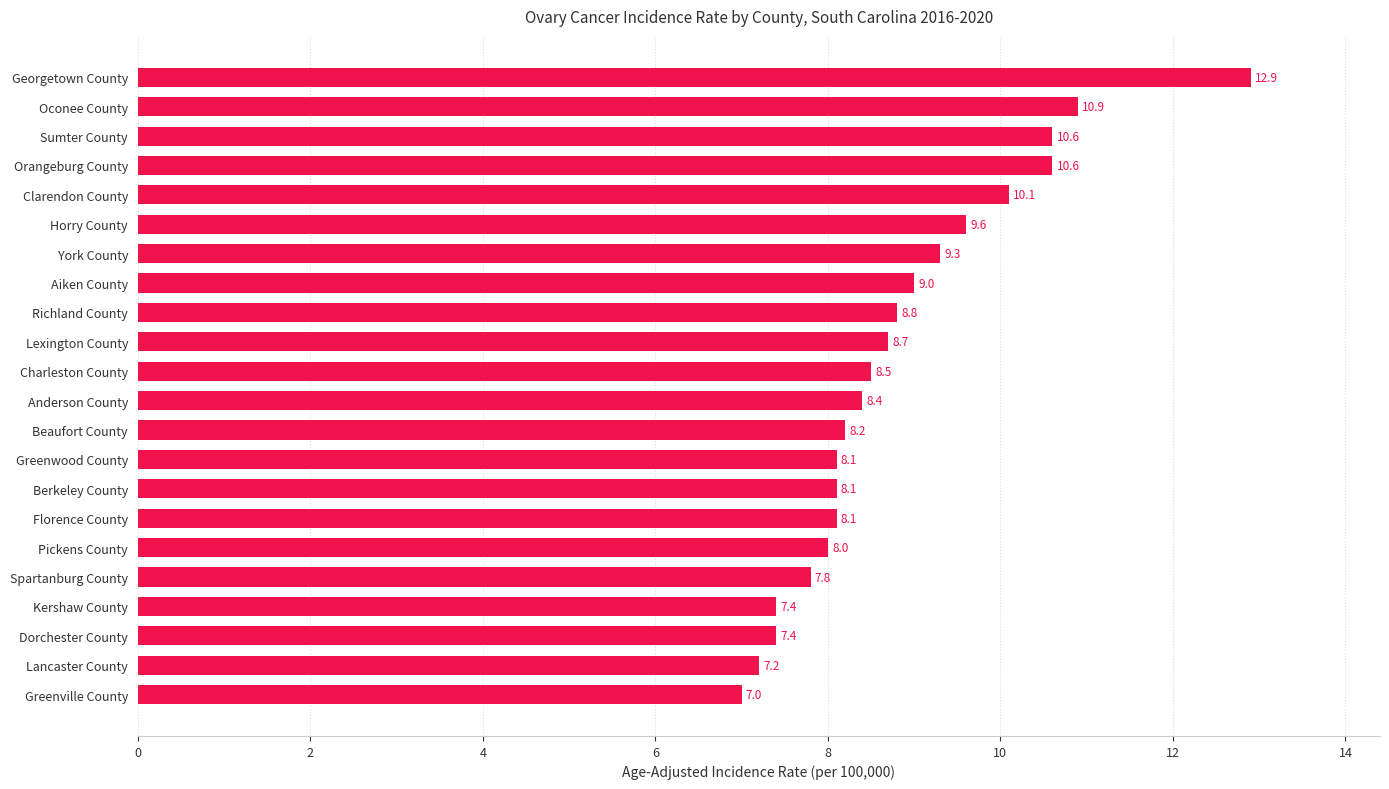

Reading top to bottom, list all the values displayed in this chart.

Georgetown County=12.9	Oconee County=10.9	Sumter County=10.6	Orangeburg County=10.6	Clarendon County=10.1	Horry County=9.6	York County=9.3	Aiken County=9.0	Richland County=8.8	Lexington County=8.7	Charleston County=8.5	Anderson County=8.4	Beaufort County=8.2	Greenwood County=8.1	Berkeley County=8.1	Florence County=8.1	Pickens County=8.0	Spartanburg County=7.8	Kershaw County=7.4	Dorchester County=7.4	Lancaster County=7.2	Greenville County=7.0